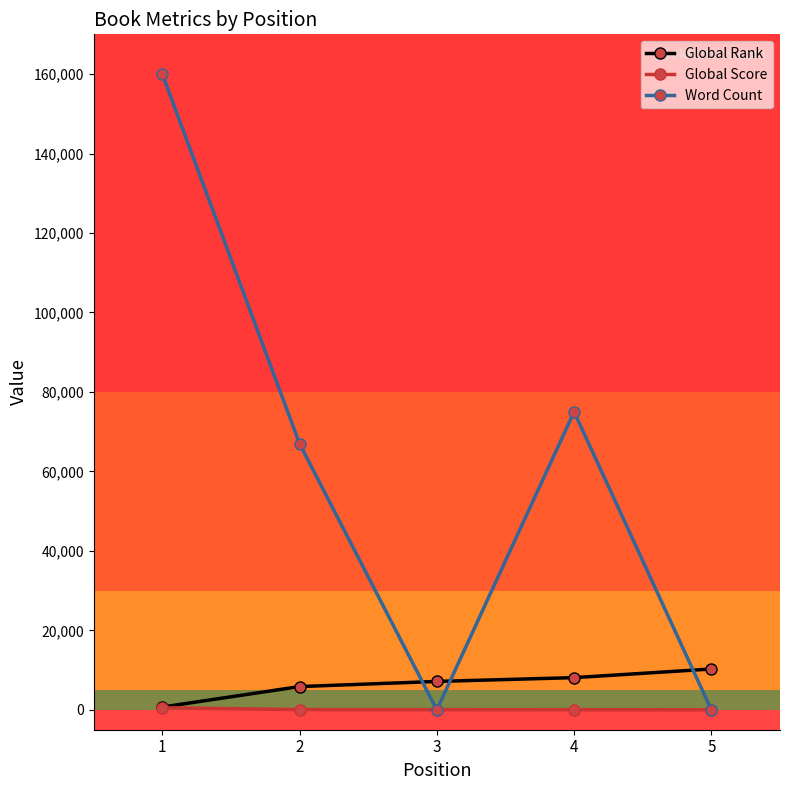

At which label does Word Count first exceed 66990?

1